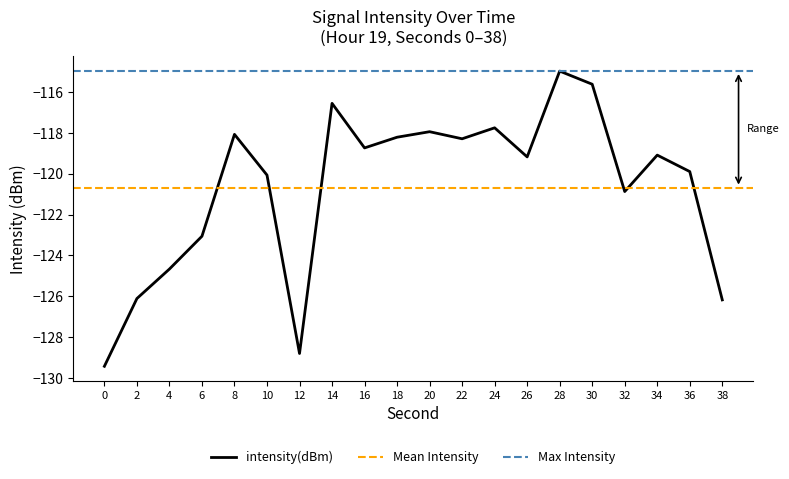

Is it true that intensity(dBm) equals -126.1 at 2?

True